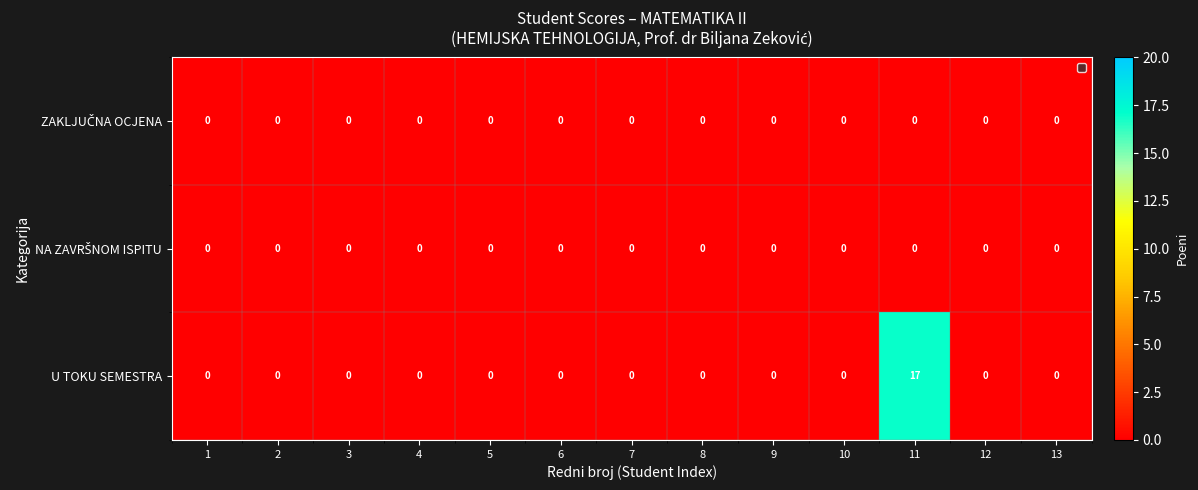

What is the greatest value displayed?

17